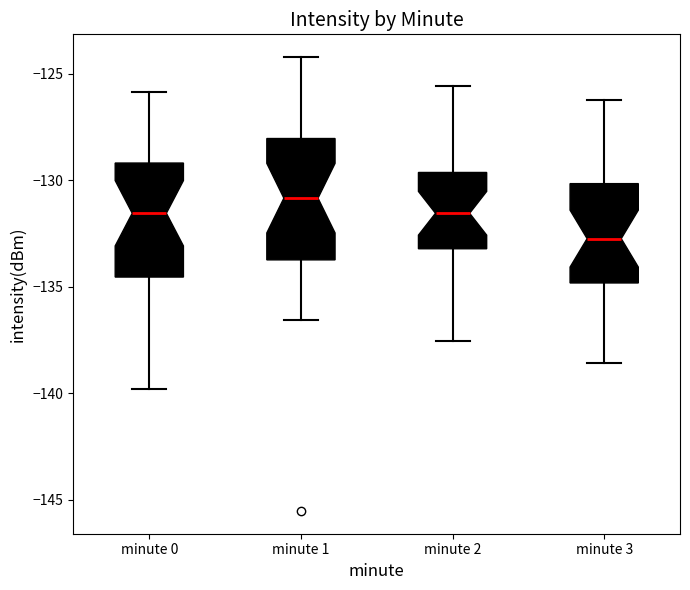

Which box has the lowest median line?

minute 3